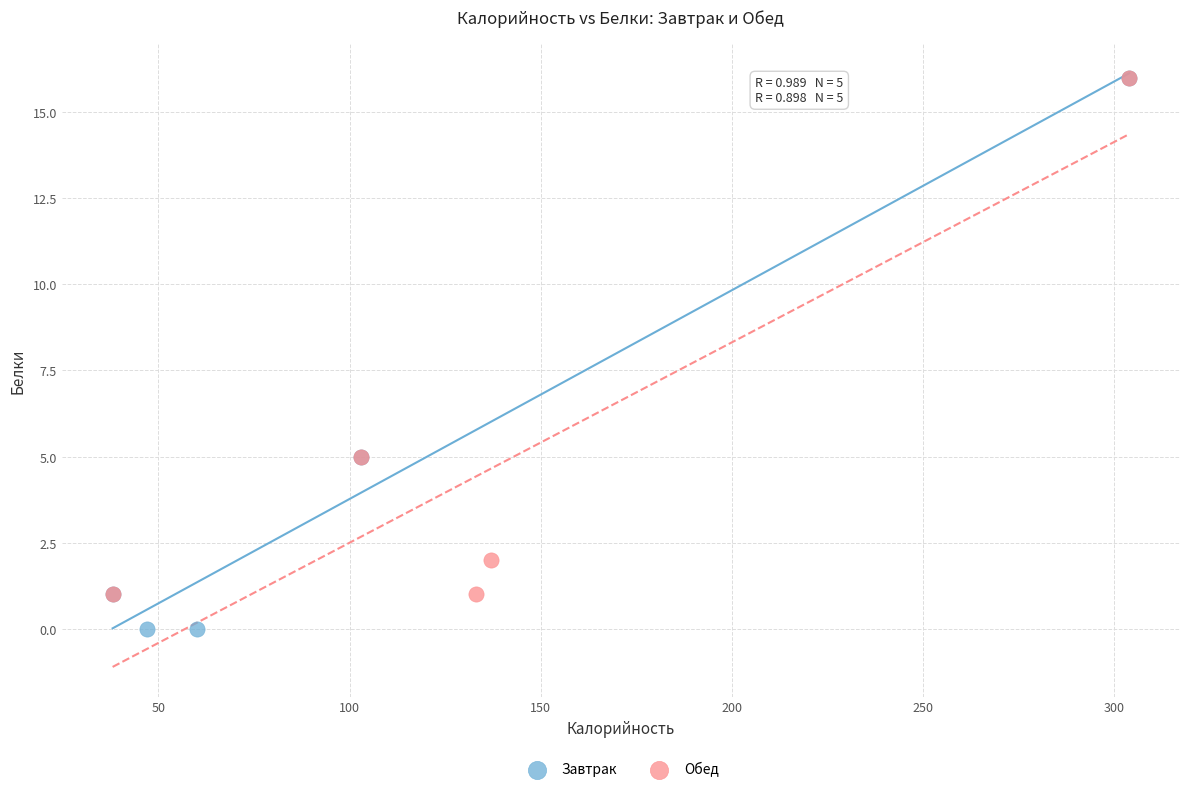

Which series reaches the minimum Y coordinate?

Завтрак